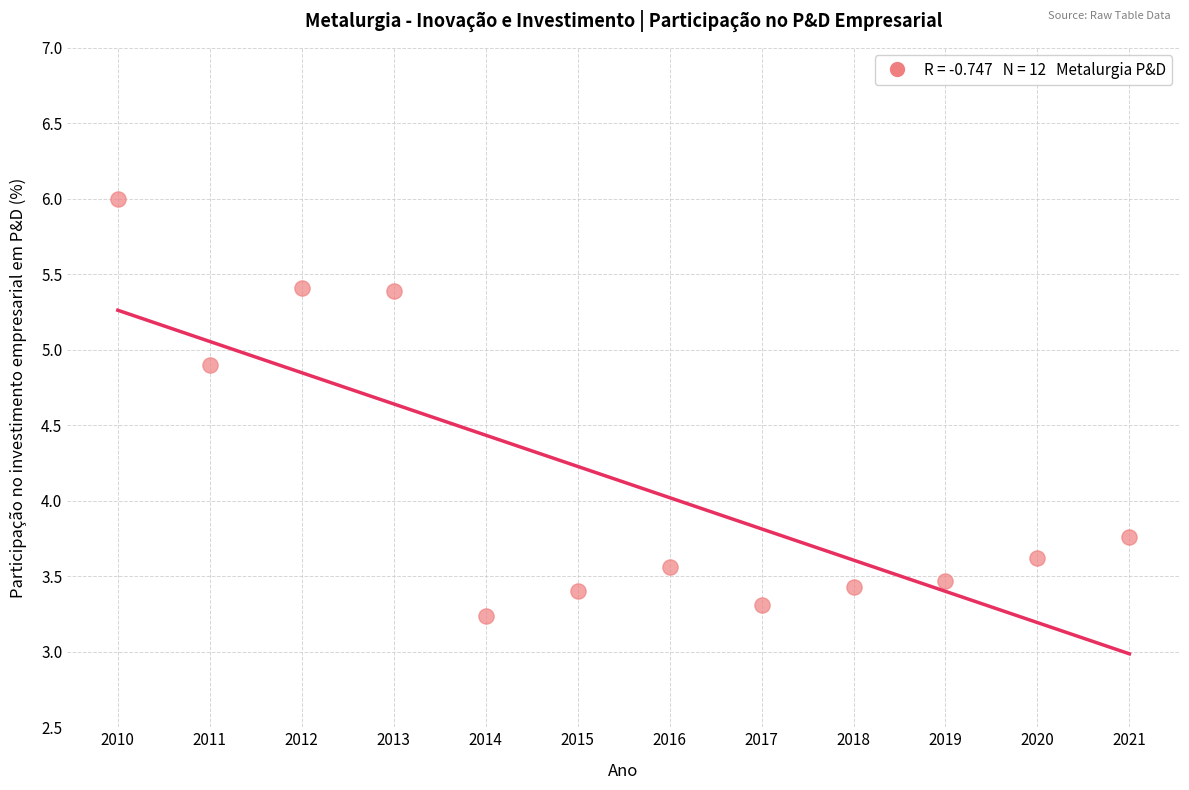

What Y value in the scatter plot is closest to 4?

3.8